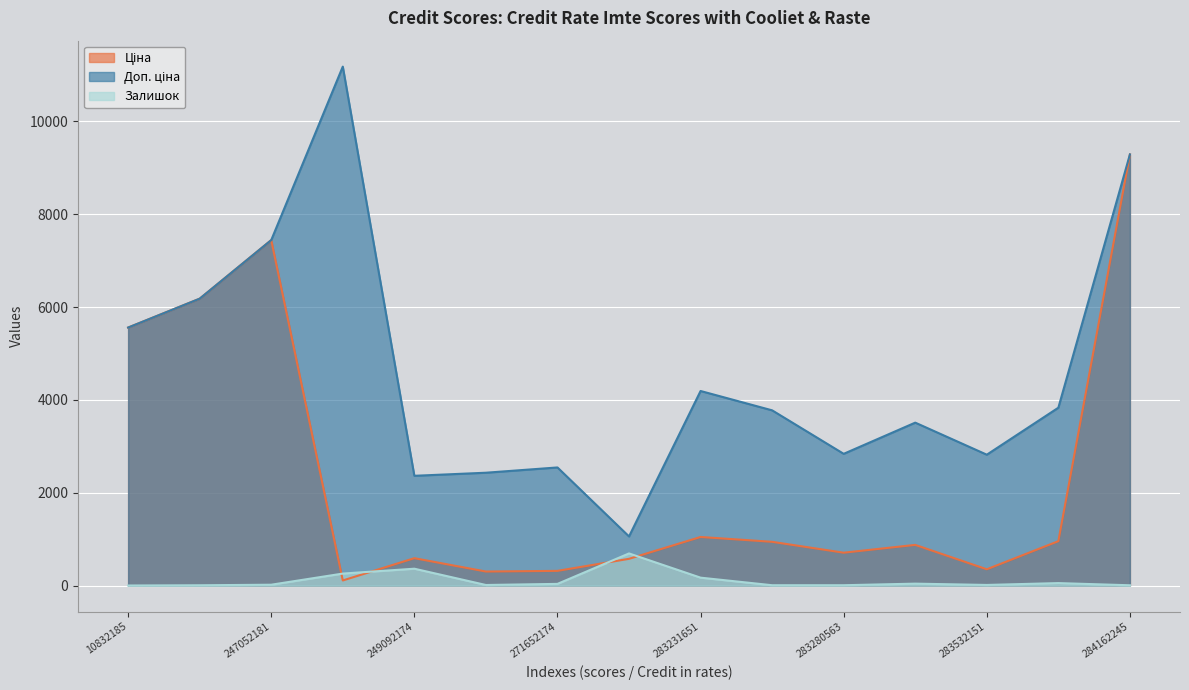

How many lines are shown in the chart?

3